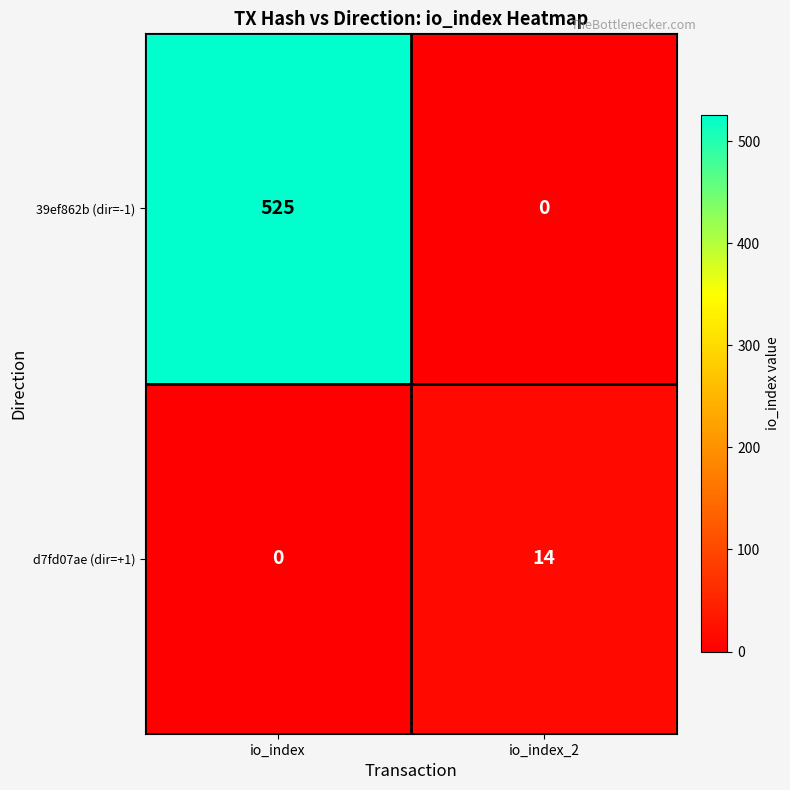

Reading right to left, list all the values displayed in this chart.

39ef862b (dir=-1): 0	525
d7fd07ae (dir=+1): 14	0